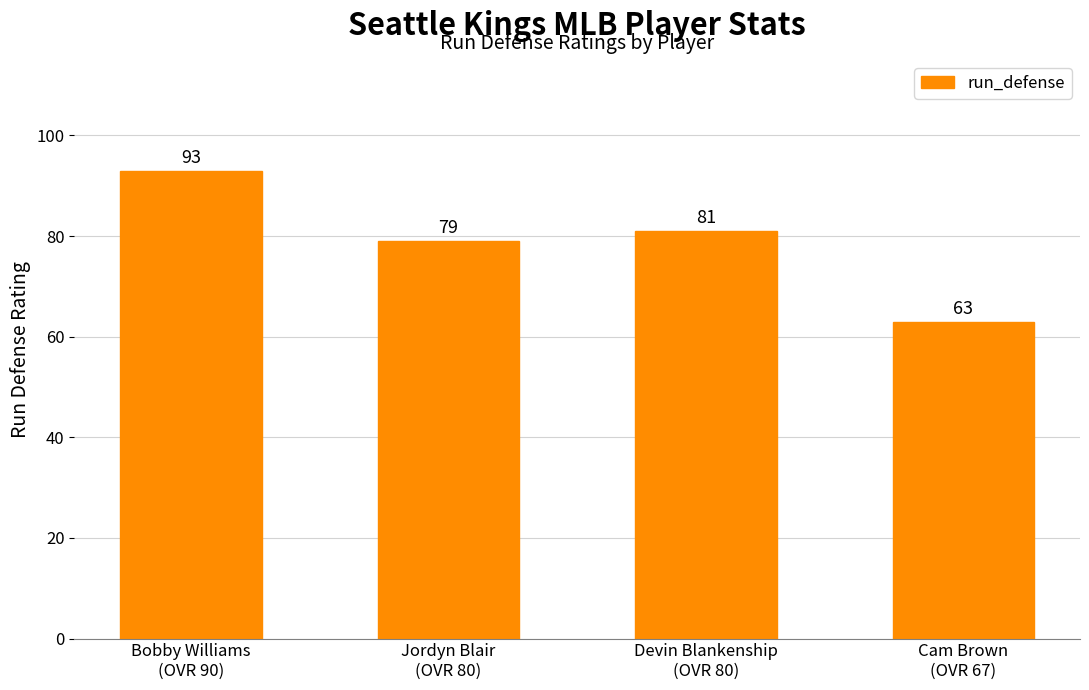

Rank the categories by value from lowest to highest.

Cam Brown
(OVR 67), Jordyn Blair
(OVR 80), Devin Blankenship
(OVR 80), Bobby Williams
(OVR 90)